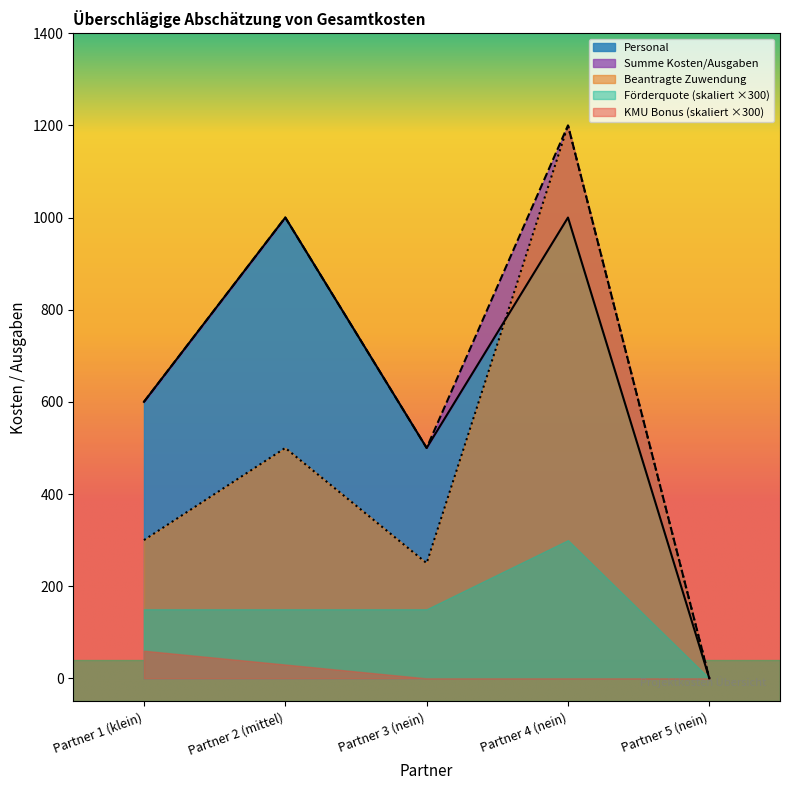

True or false: Summe Kosten/Ausgaben has a value of 1886 at Partner 4 (nein).

False